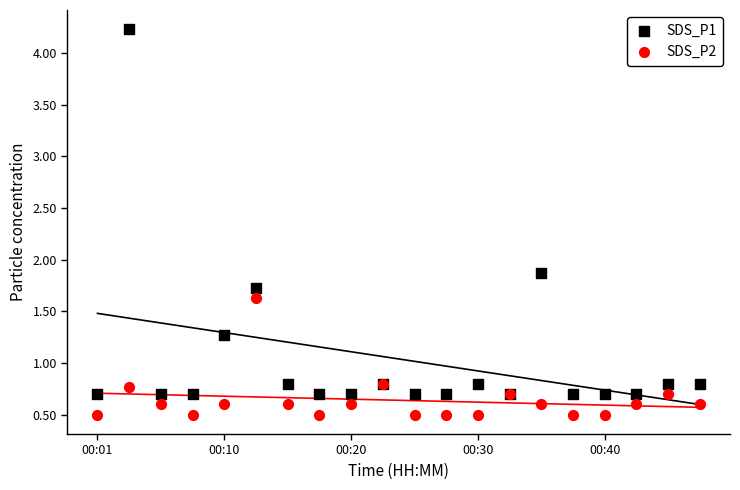

Which series contains the highest Y value?

SDS_P1